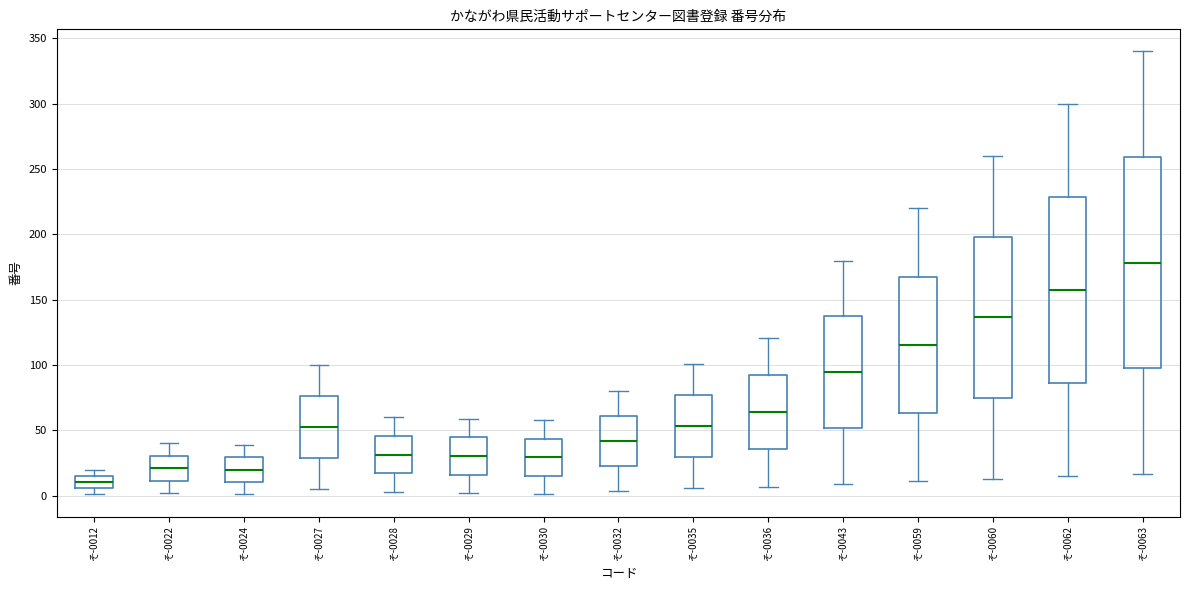

Where does the upper whisker of the box for そ-0059 end on the y-axis? The values are not printed on the chart, so give them approximately, as read against the axis.

220